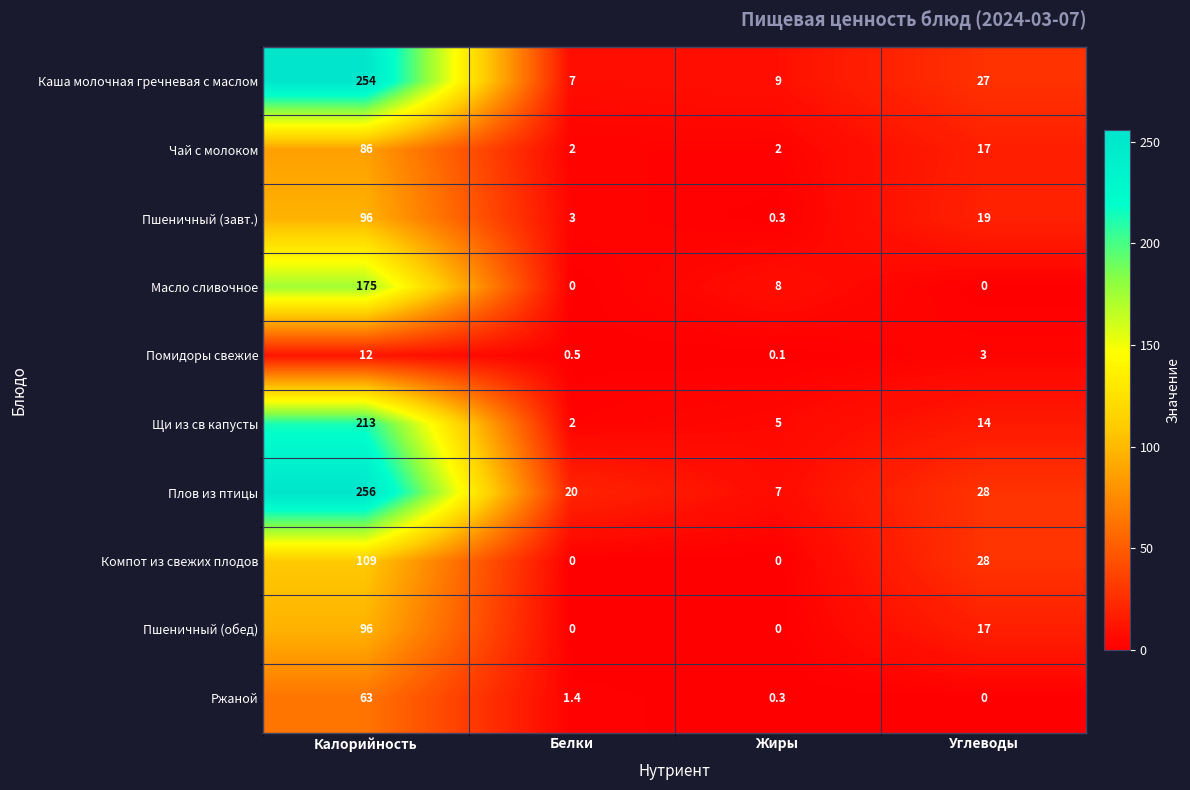

What is the greatest value displayed?

256.0